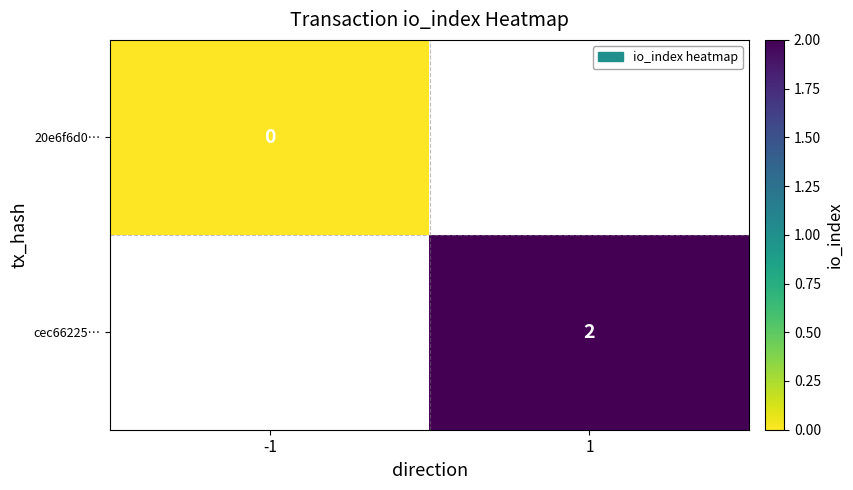

The cec66225… series shows 2 at 1. True or false?

True